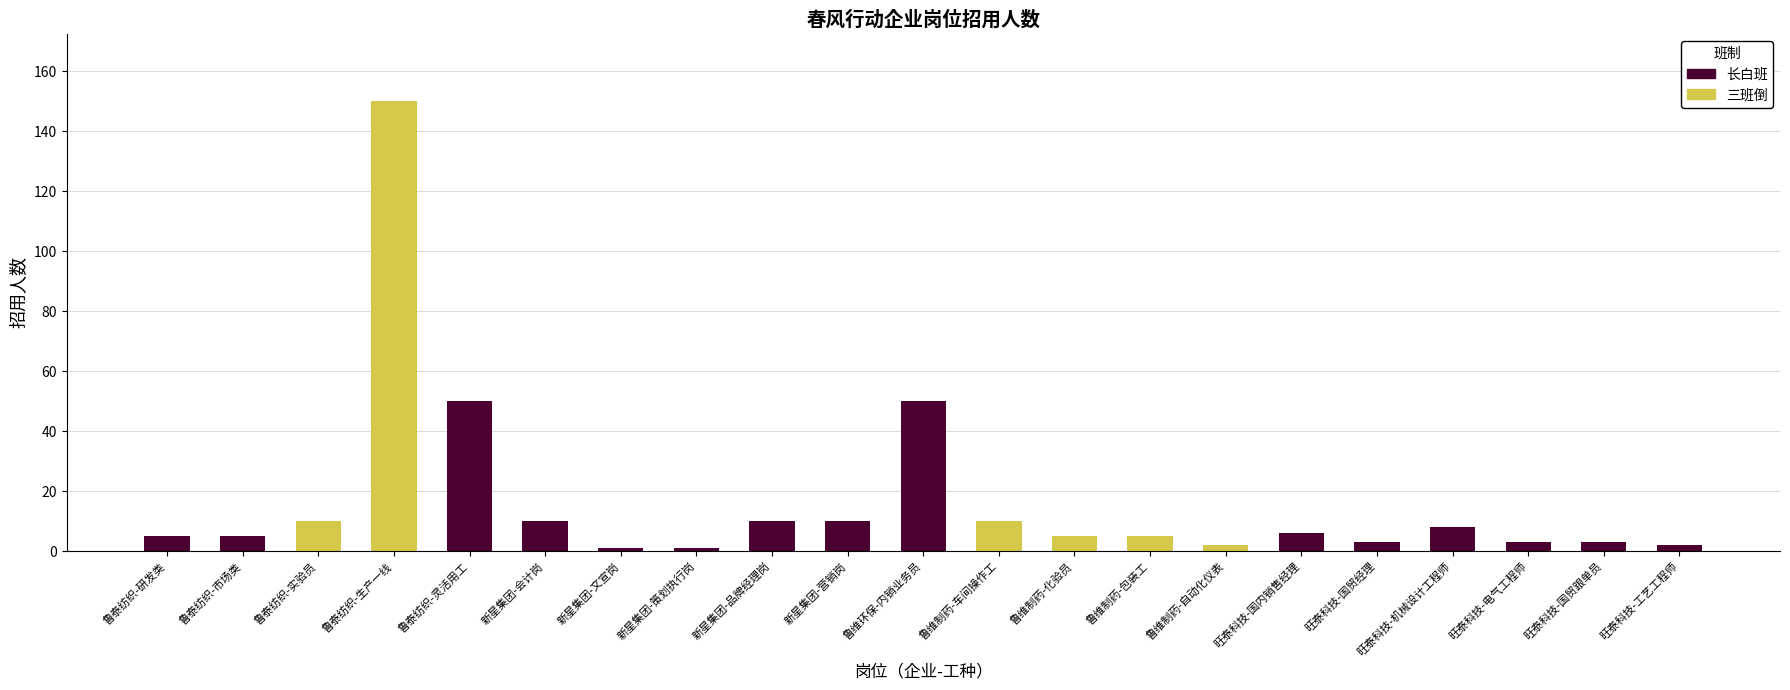

True or false: 长白班 has a value of 10 at 新星集团-会计岗.

True